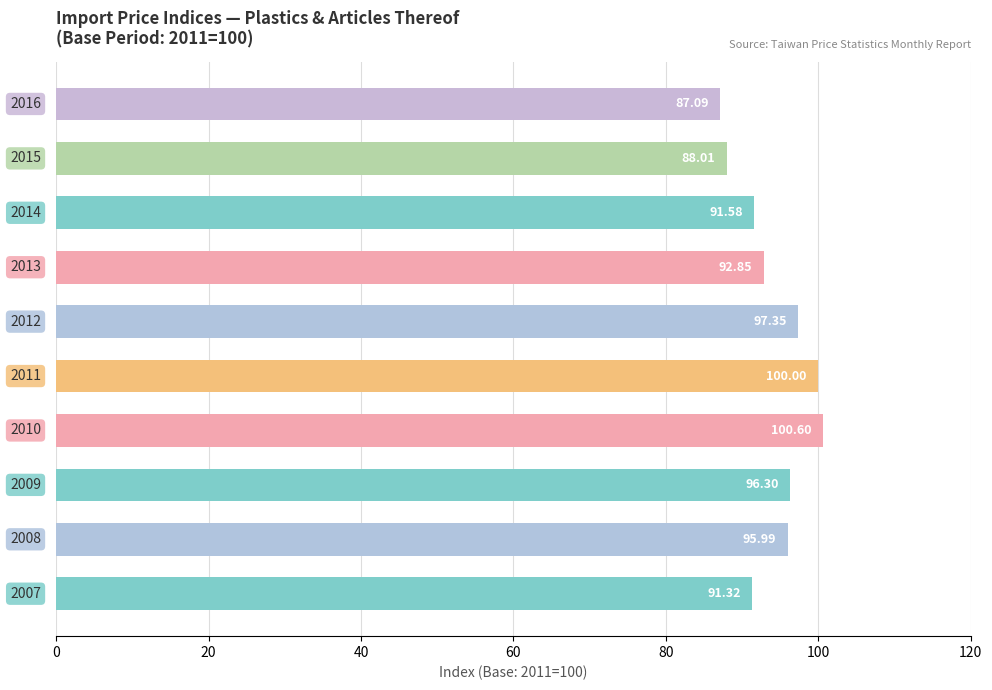

What is the average value?

94.1